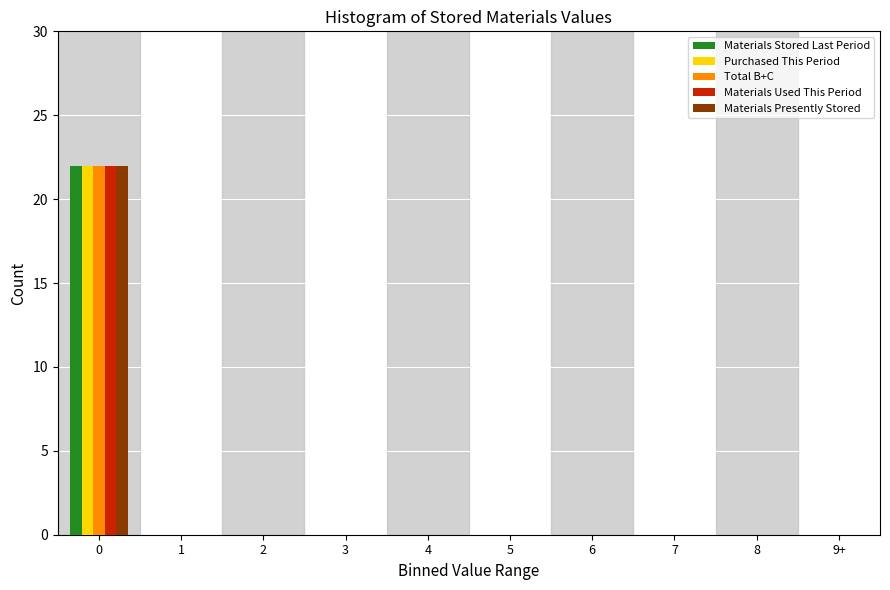

What is the maximum value for Materials Used This Period?

22